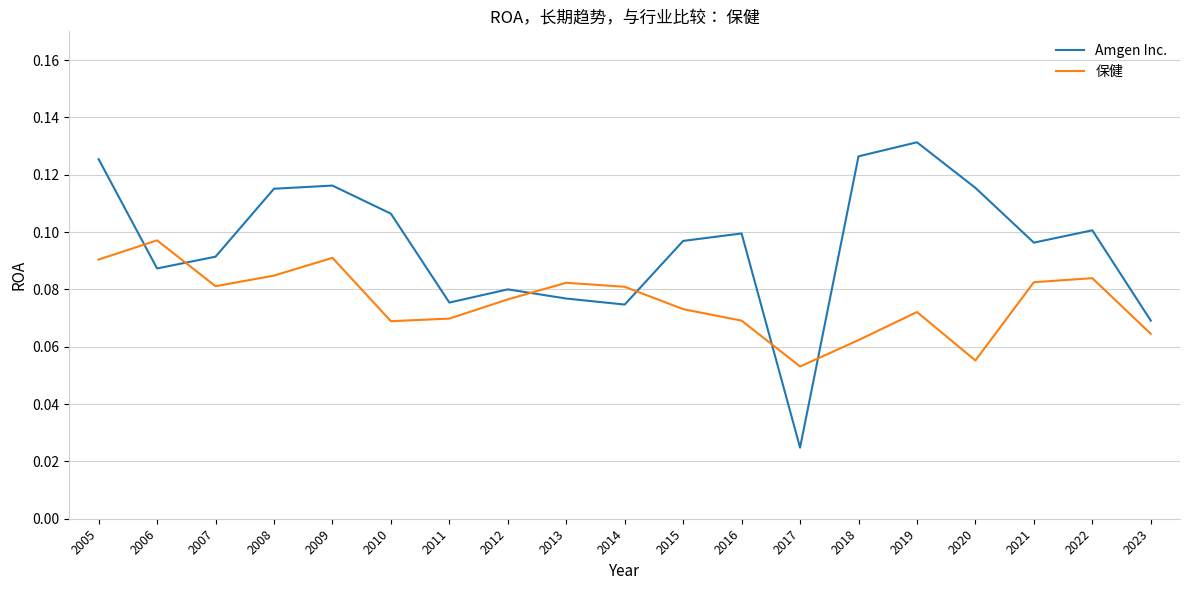

List the series in order of their peak value, lowest first.

保健, Amgen Inc.